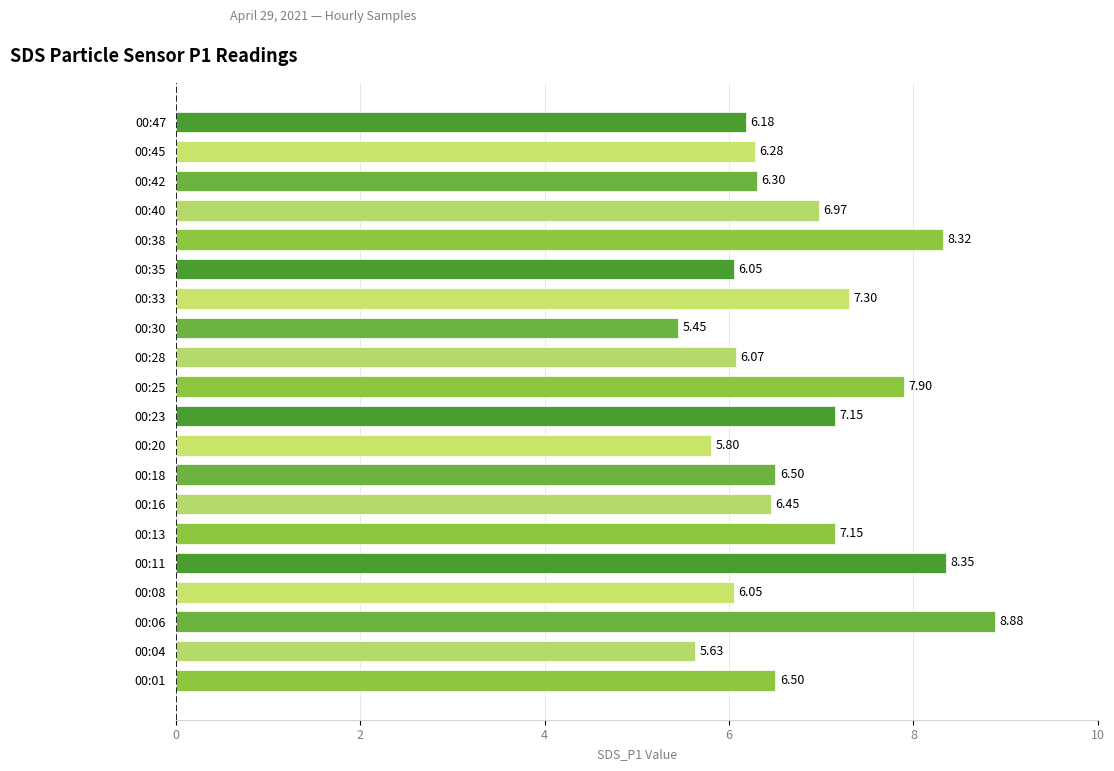

Which has a higher value, 00:33 or 00:20?

00:33